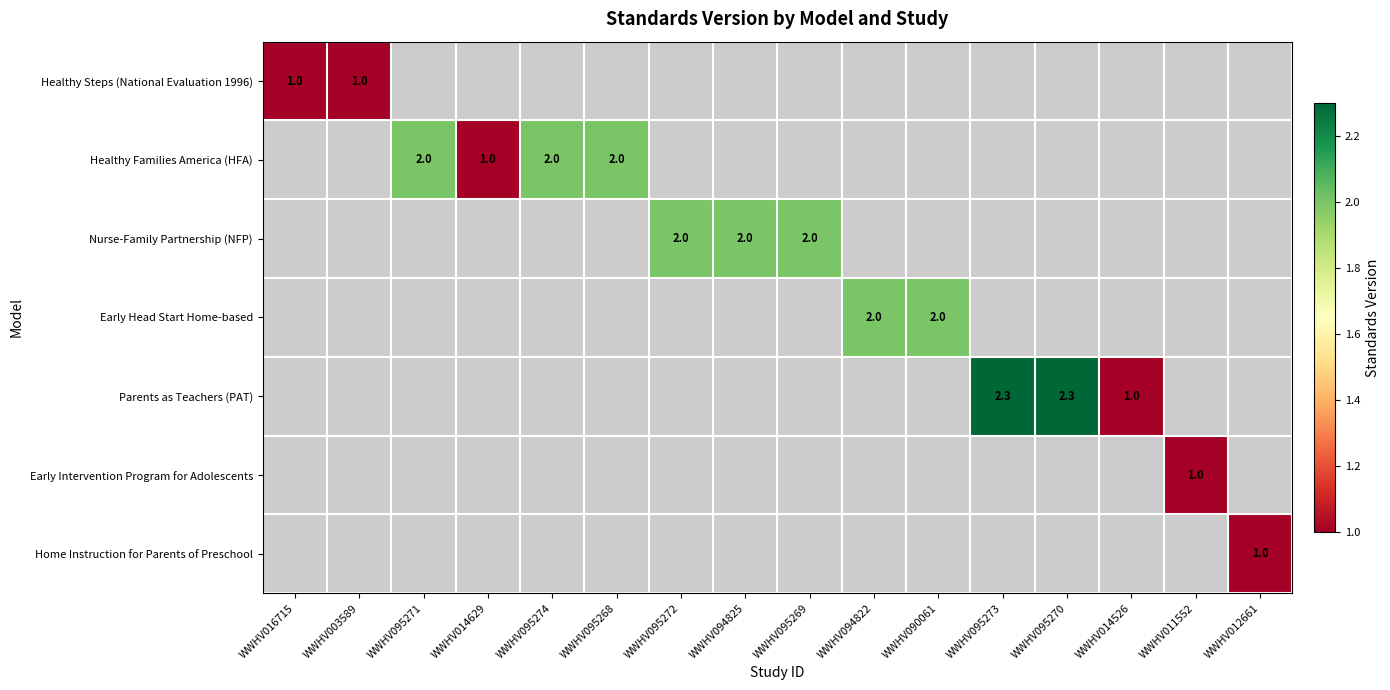

At how many categories does at least one series exceed 2?

2